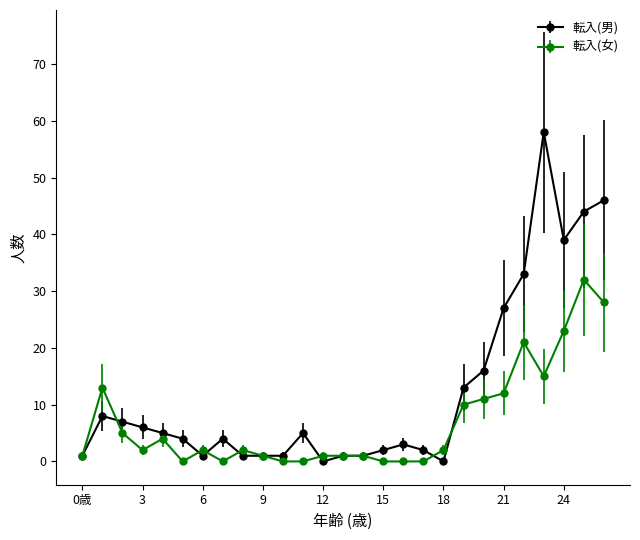

What is the sum of all 転入(男) values?

329